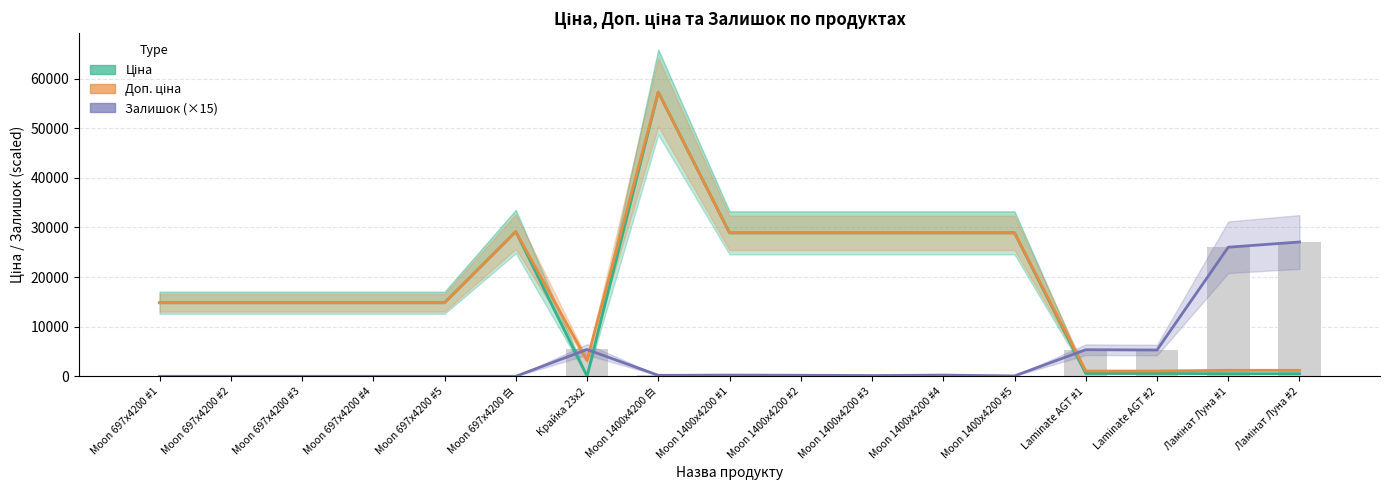

Rank the series by their maximum value, from lowest to highest.

Залишок (×15), Ціна, Доп. ціна